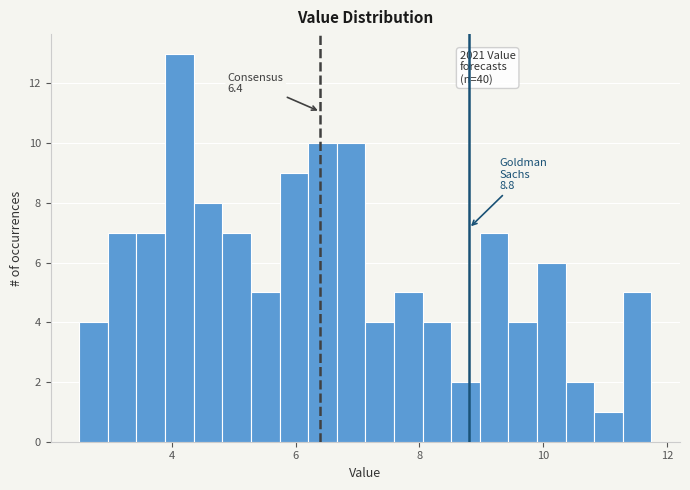

Around what value on the x-axis is the tallest bar? Give the approximate position of its centre, as read against the axis.

4.2